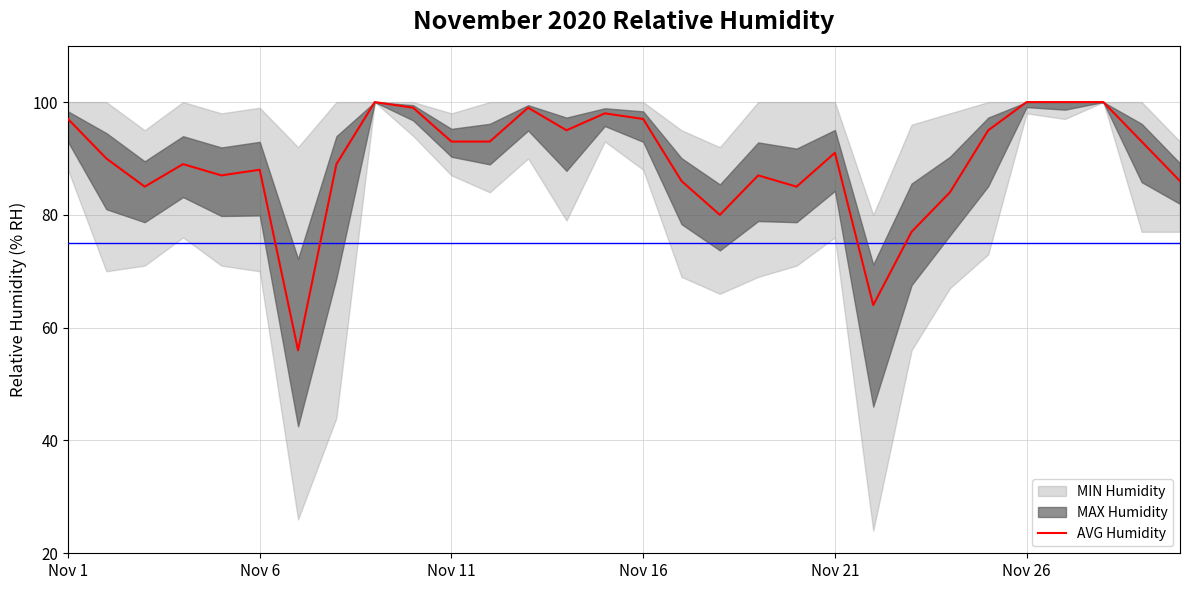

What is the difference between the second highest and second lowest values?

36